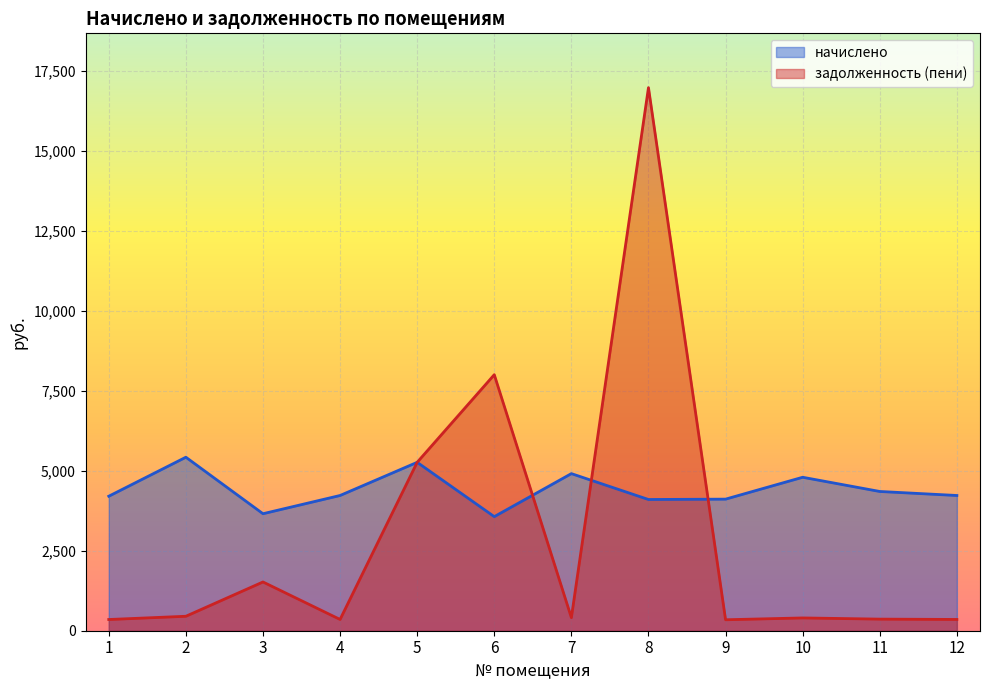

How many values in the начислено series exceed 4224?

7